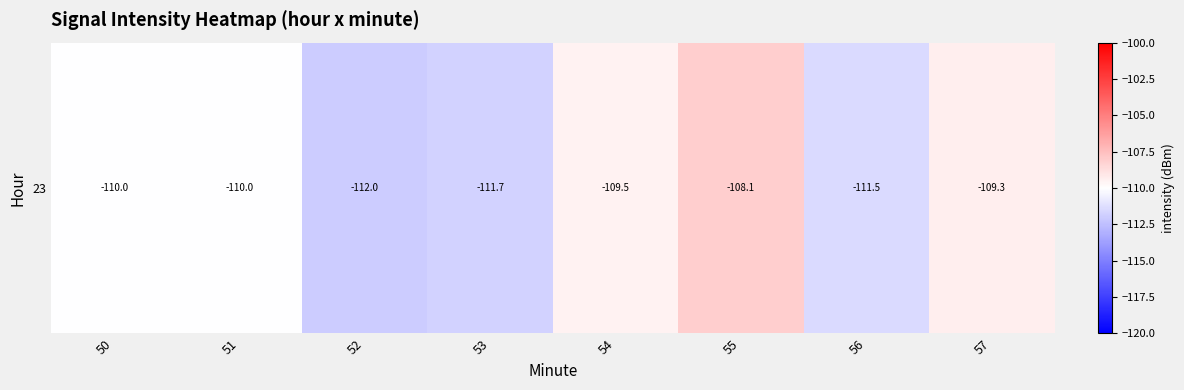

How many data points does each series have?

8